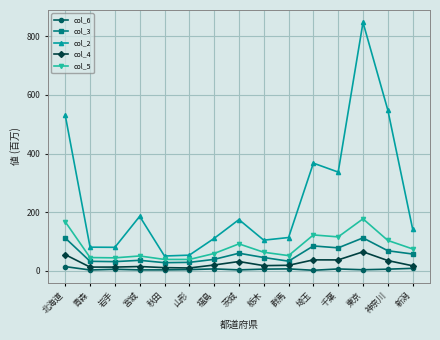

How many data points in col_6 are above 5?

8